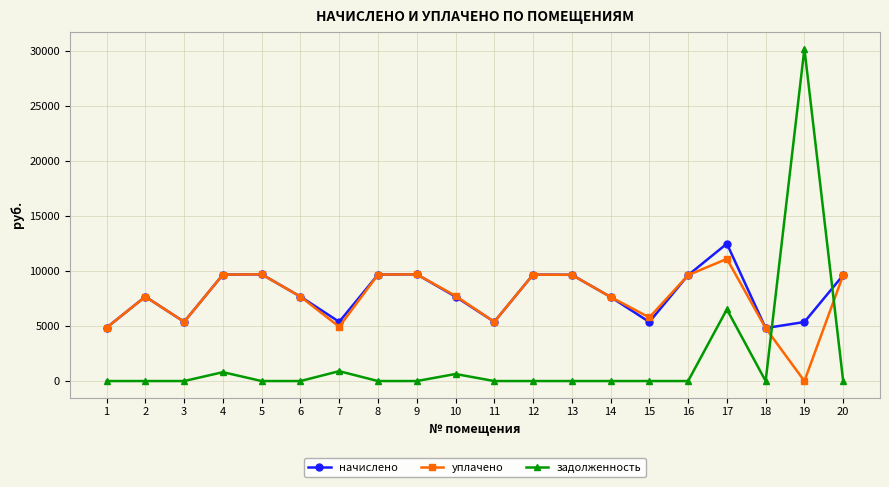

What are all the series names shown in the legend?

начислено, уплачено, задолженность